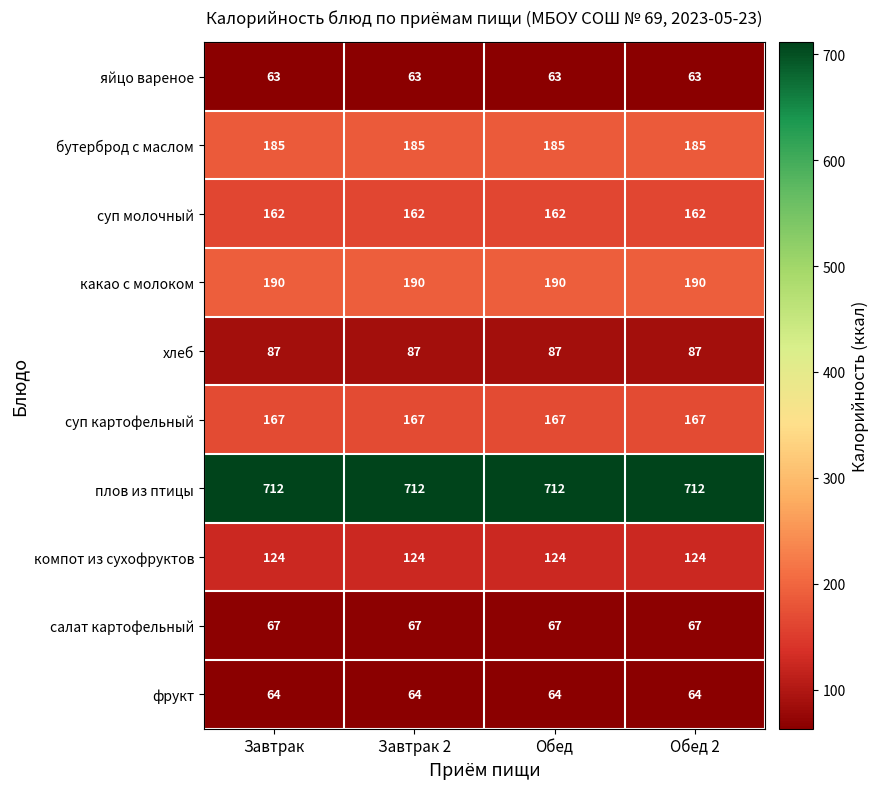

What is the difference between the highest and lowest values at Завтрак?

649